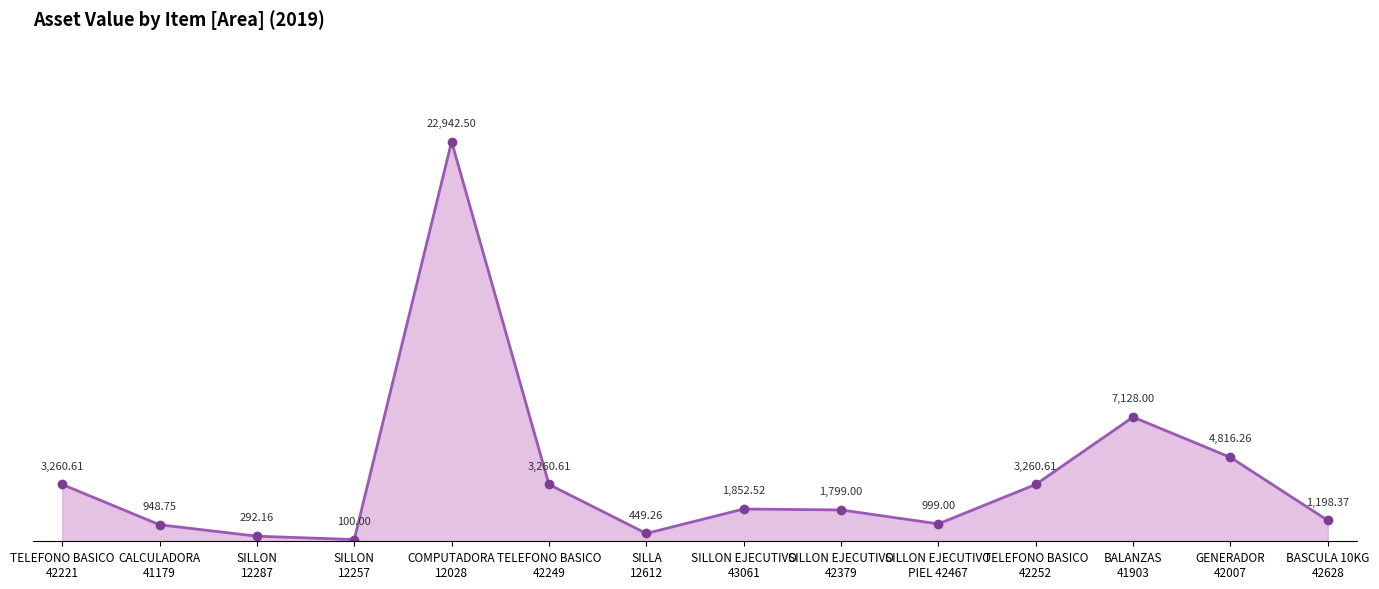

Where is the first local minimum?

SILLON
12257